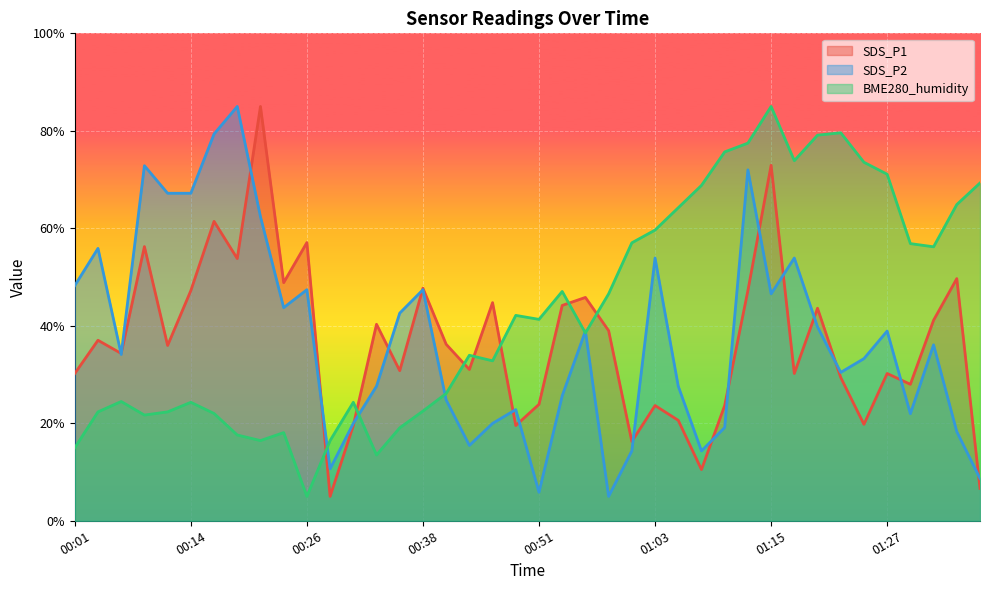

How many categories are shown in the chart?

40